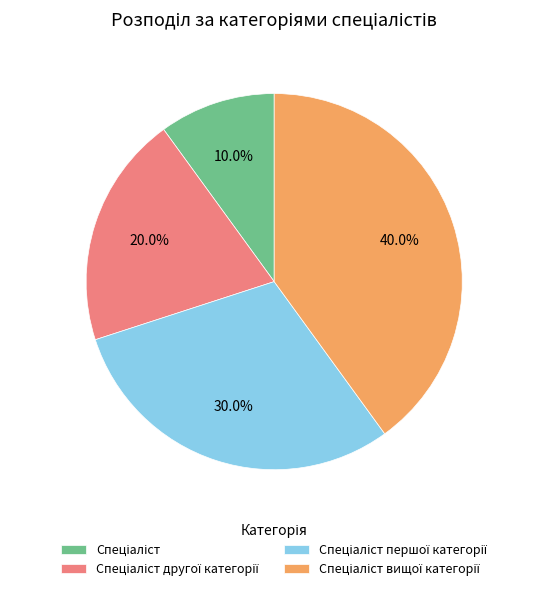

Is there a majority slice in this chart?

No